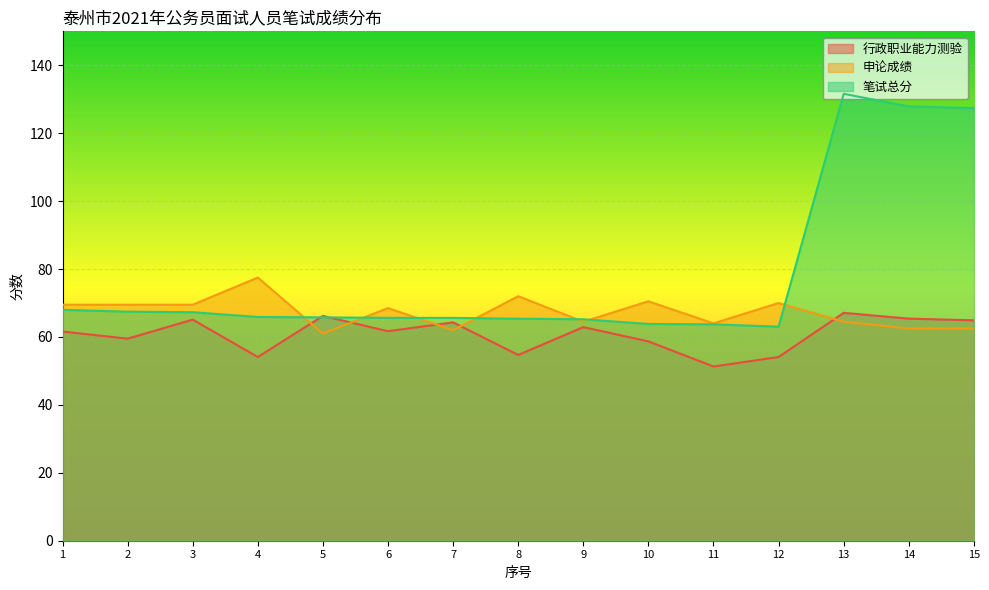

Reading left to right, transcribe all the data shown in this chart.

行政职业能力测验: 1=61.6	2=59.5	3=65.1	4=54.1	5=66.2	6=61.7	7=64.3	8=54.7	9=62.9	10=58.7	11=51.3	12=54.1	13=67.1	14=65.4	15=64.9
申论成绩: 1=69.5	2=69.5	3=69.5	4=77.5	5=61.0	6=68.5	7=62.0	8=72.0	9=64.5	10=70.5	11=64.0	12=70.0	13=64.5	14=62.5	15=62.5
笔试总分: 1=68.0	2=67.5	3=67.3	4=65.9	5=65.8	6=65.6	7=65.6	8=65.4	9=65.2	10=63.8	11=63.7	12=63.0	13=131.6	14=127.9	15=127.4